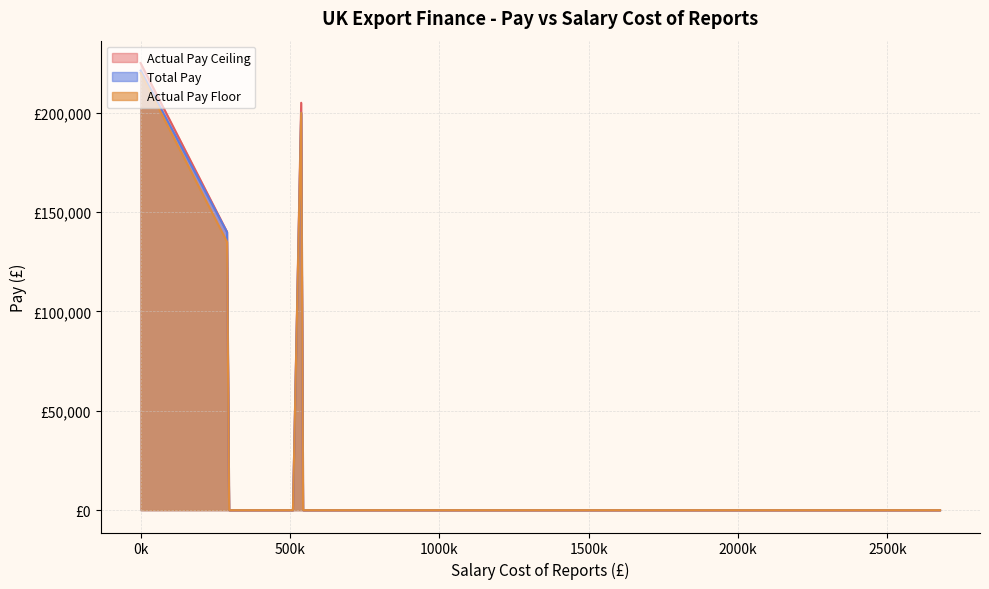

Does the chart have visible grid lines?

Yes